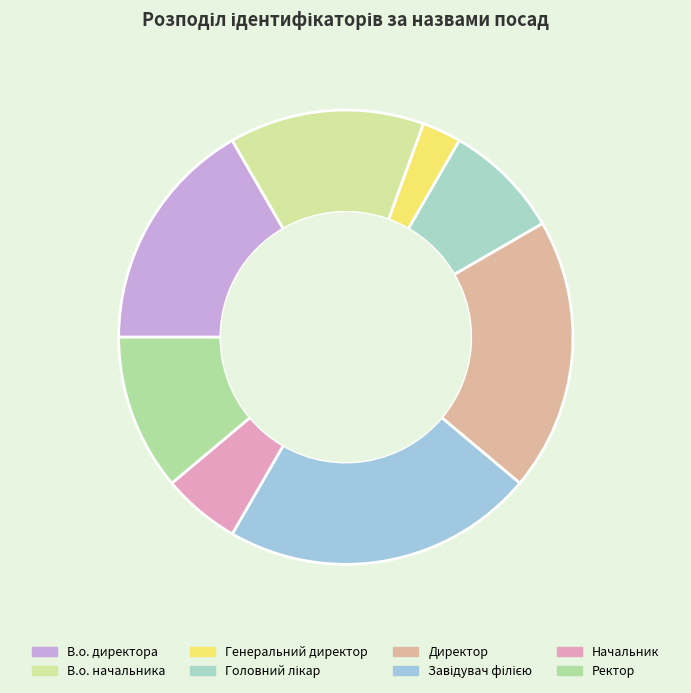

What is the largest slice in the pie chart?

Завідувач філією